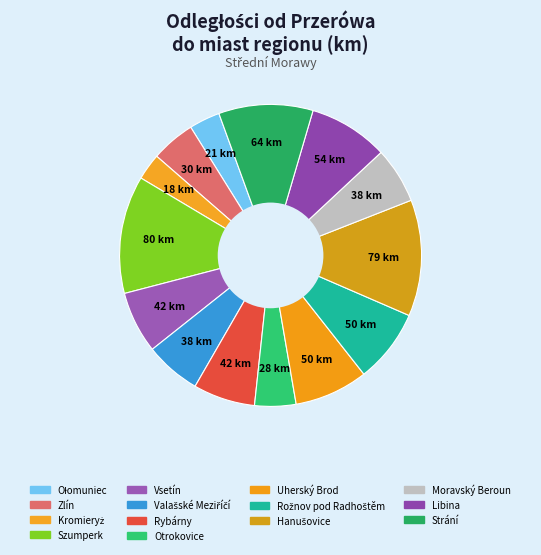

To the nearest percent, what portion does Vsetín represent?

7%